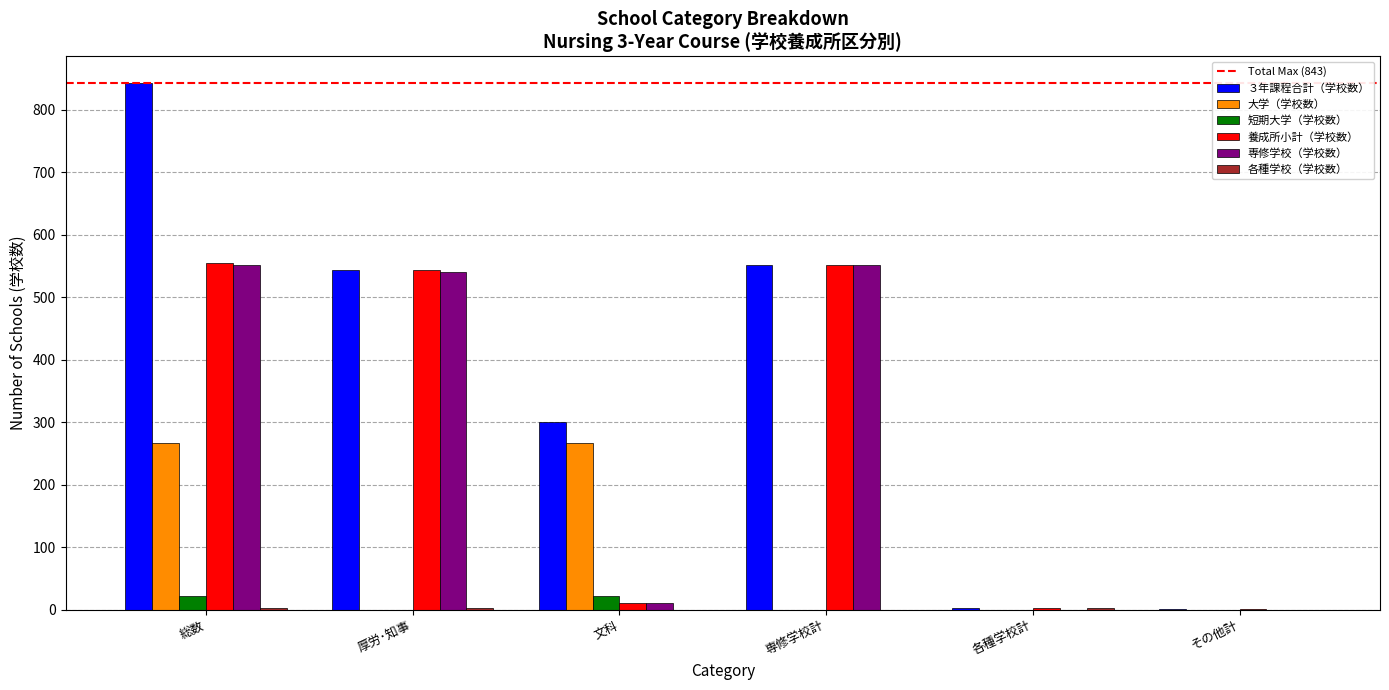

At which label does ３年課程合計（学校数） reach its peak?

総数